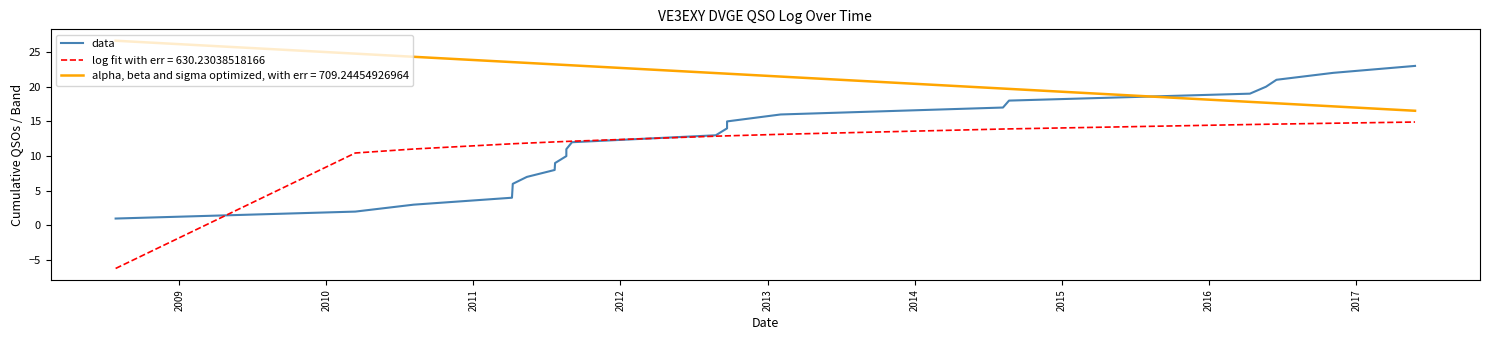

Count the number of categories in the chart.

23